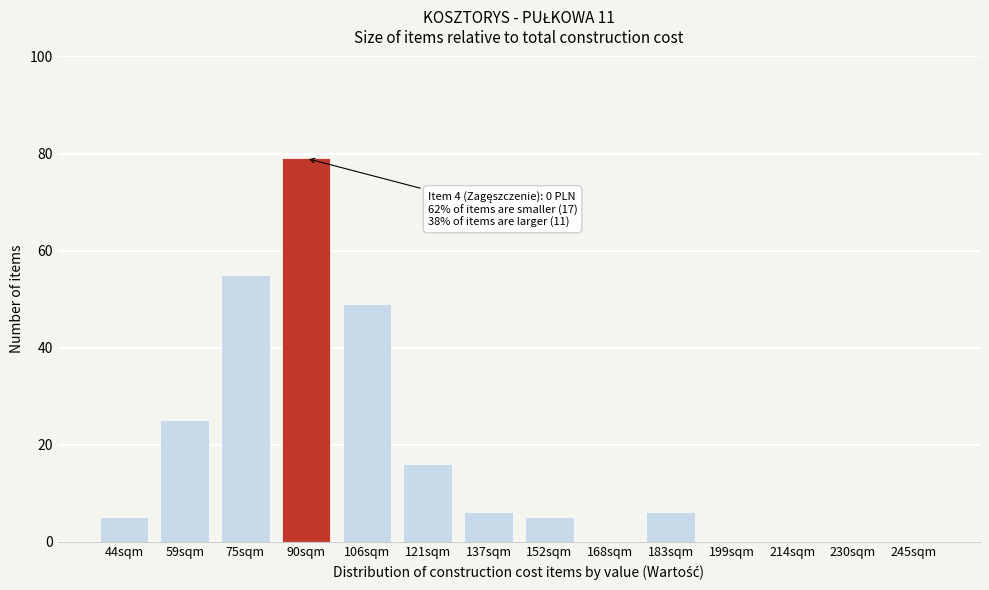

Reading left to right, transcribe all the data shown in this chart.

44sqm=5	59sqm=25	75sqm=55	90sqm=79	106sqm=49	121sqm=16	137sqm=6	152sqm=5	168sqm=0	183sqm=6	199sqm=0	214sqm=0	230sqm=0	245sqm=0